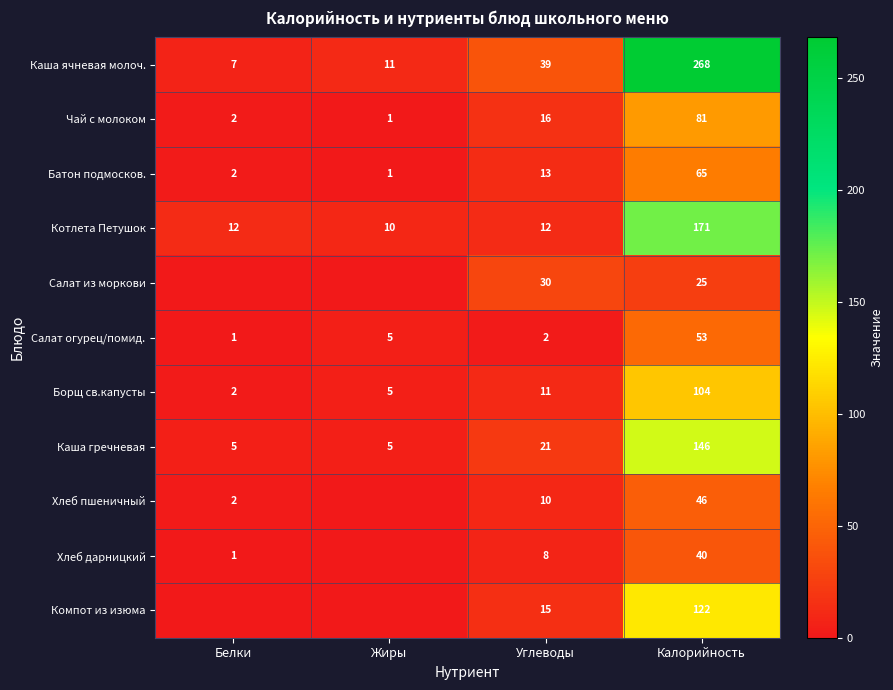

How many values in the Батон подмосков. series are below 13?

2